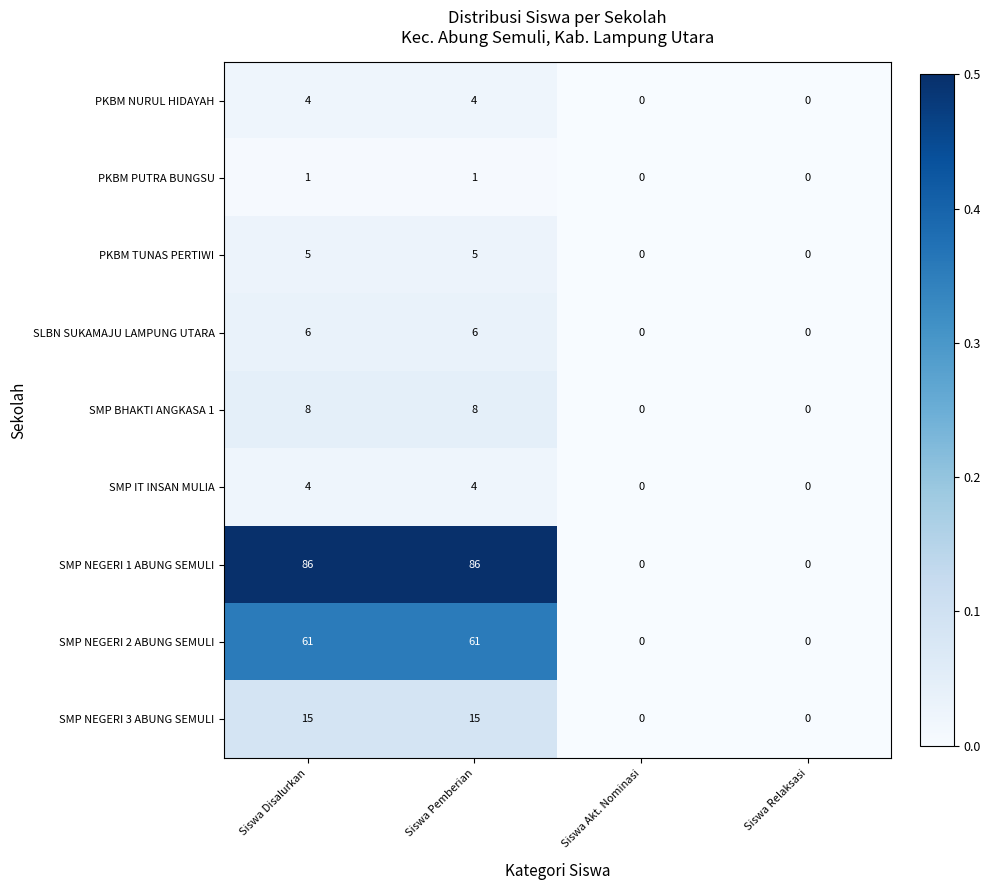

Which series changed the most between Siswa Disalurkan and Siswa Akt. Nominasi?

SMP NEGERI 1 ABUNG SEMULI